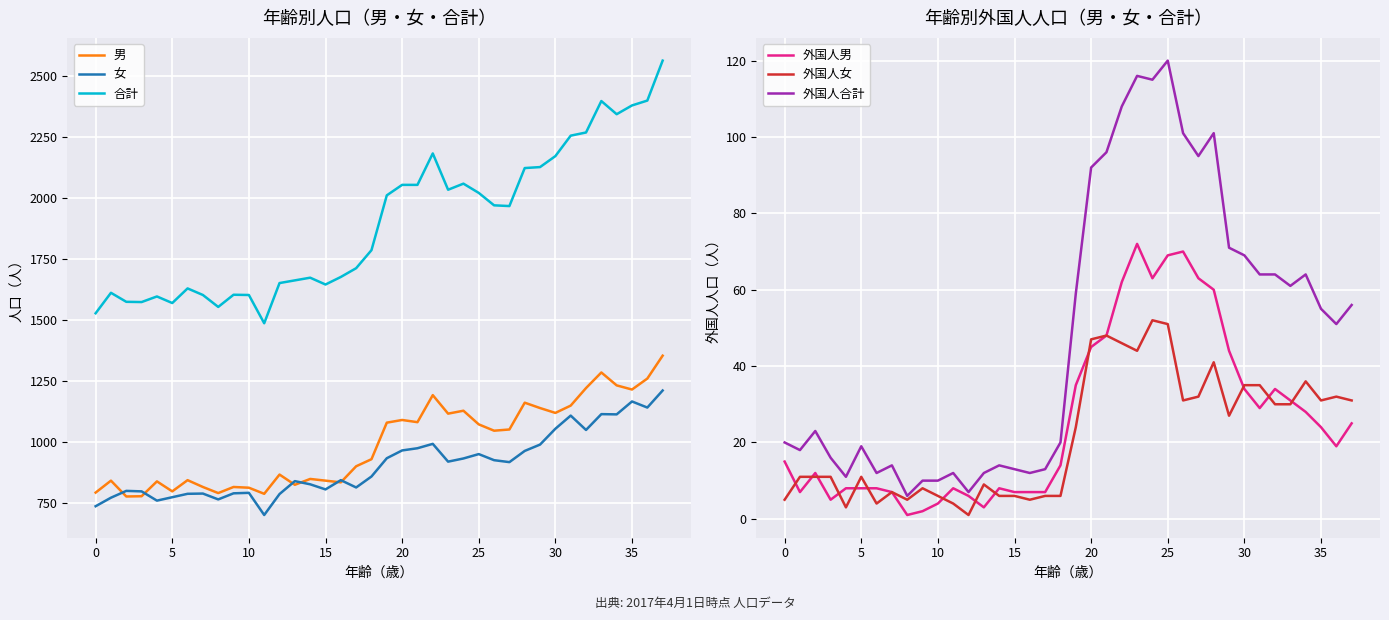

What are all the series names shown in the legend?

男, 女, 合計, 外国人男, 外国人女, 外国人合計